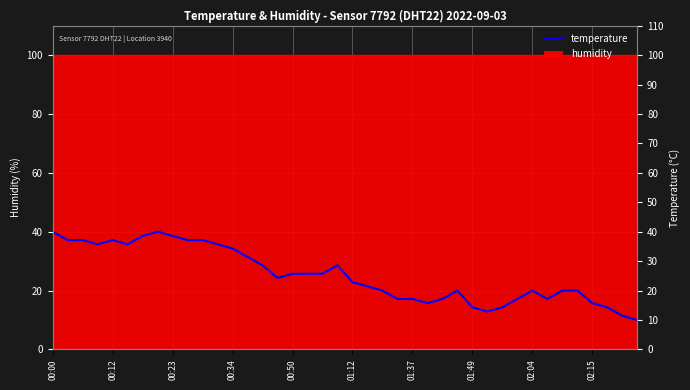

What value does the data have at 00:23?

37.1